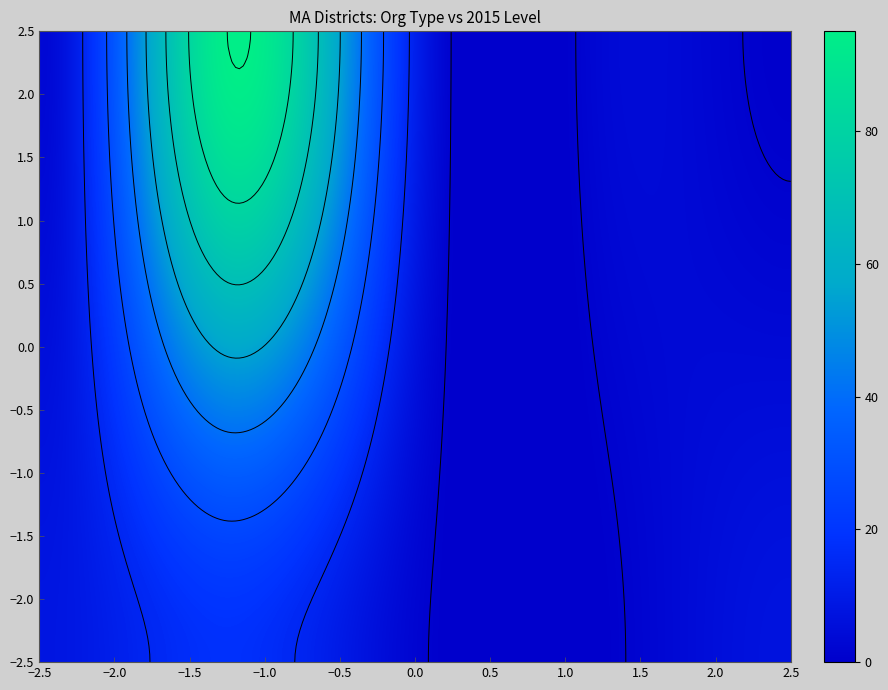

Is it true that Public School District equals 4 at Level 1?

False